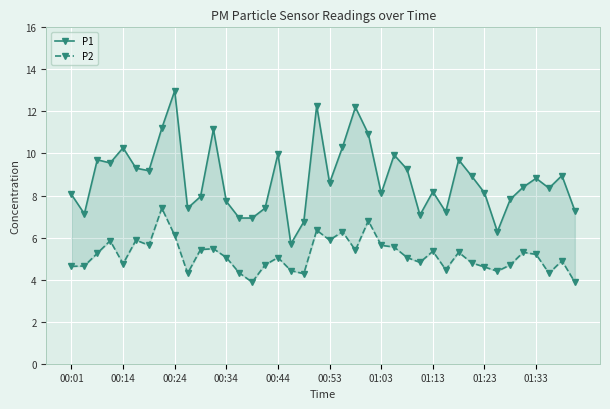

What is the spread (max minus min) of values at 25?

4.4